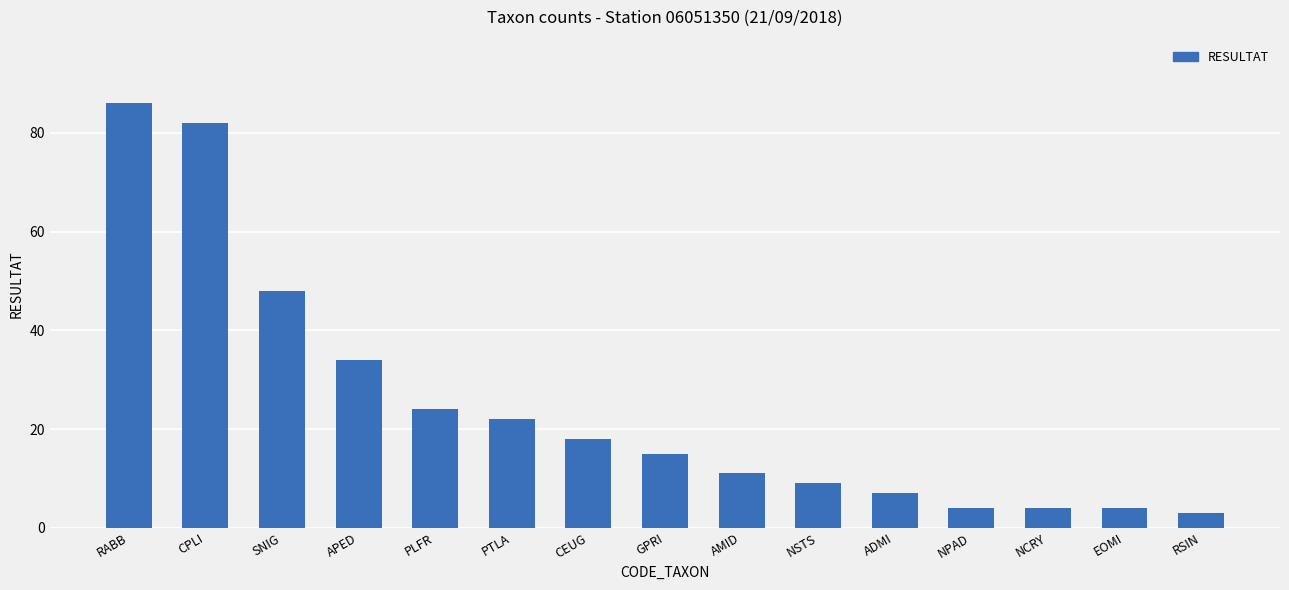

How many series are shown in this chart?

1